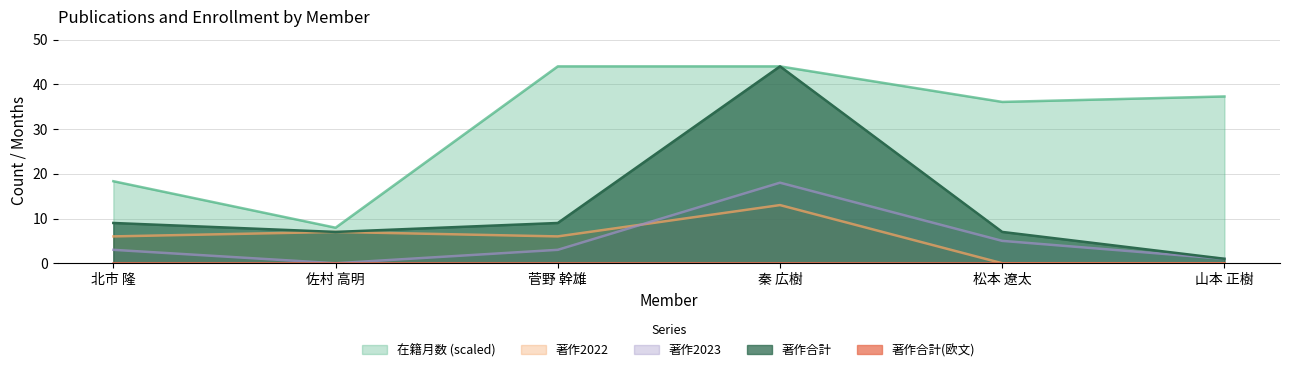

What is the label of the 3rd point from the left?

菅野 幹雄